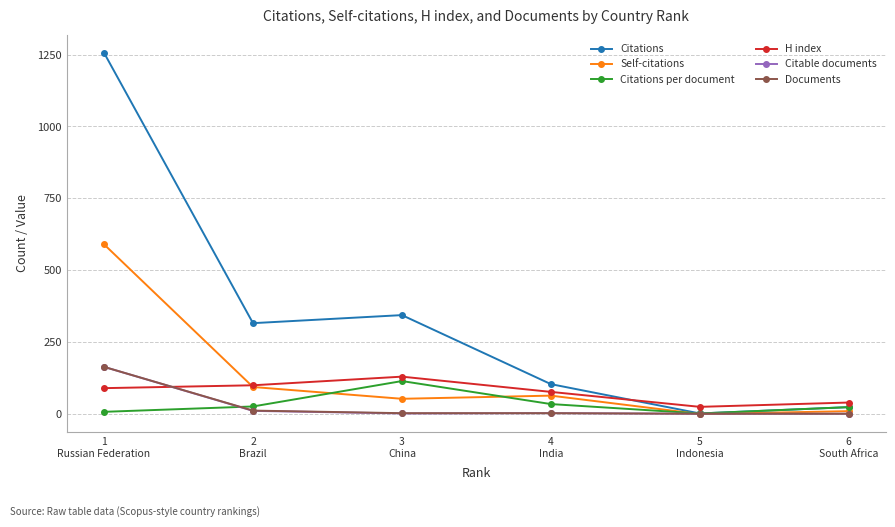

Where does the Documents series first go above 3?

1
Russian Federation